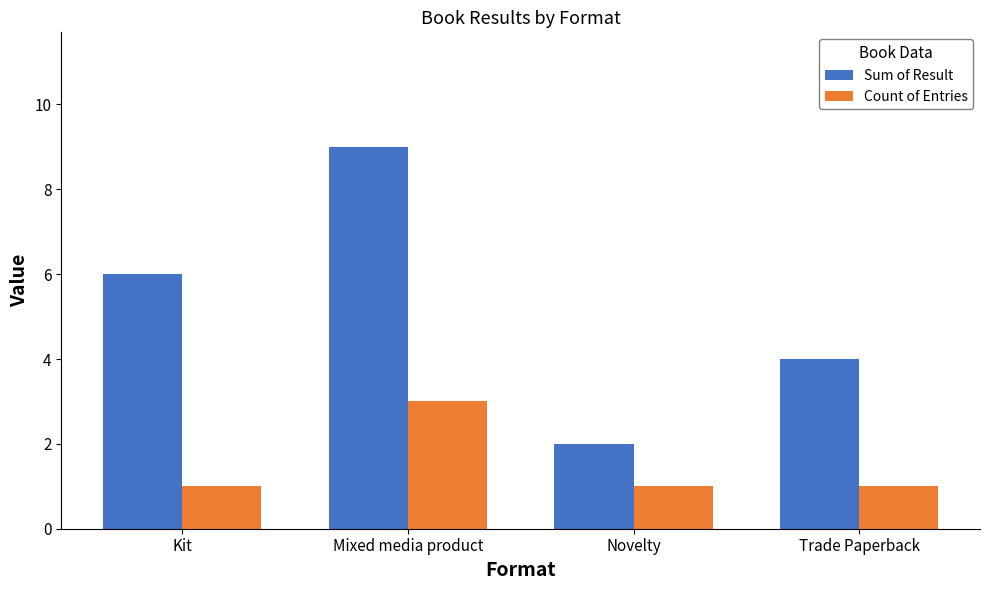

What is the approximate value of Sum of Result at Novelty?

2